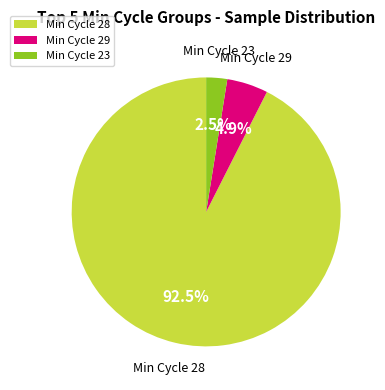

Which slice is the smallest?

Min Cycle 23